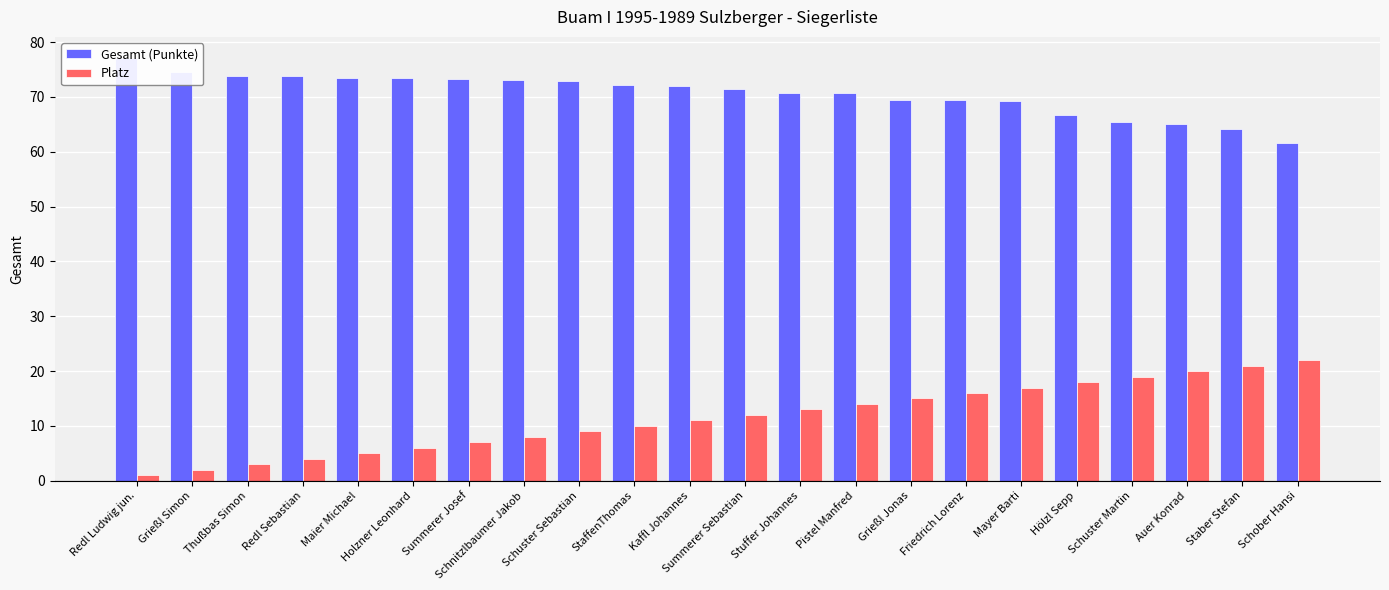

At which label does Platz reach its peak?

Schober Hansi